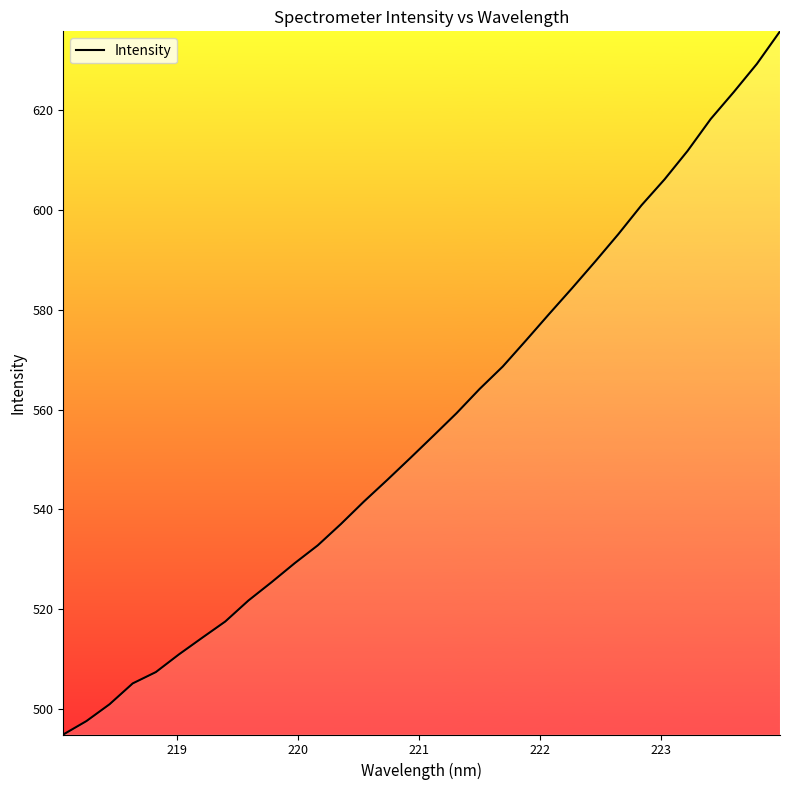

What is the difference between the maximum and minimum values?

141.0